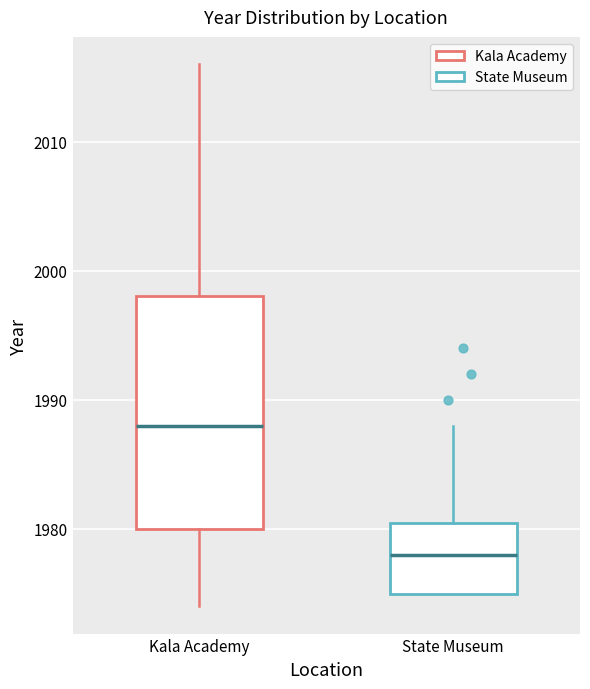

Reading left to right, transcribe this box plot: for each box, give where its median line is, the range the box spans, and where its two whiskers end, as read against the y-axis. The values are not printed on the chart, so give them approximately, as read against the axis.

Kala Academy: median 1988, box 1980 to 1998, whiskers 1974 to 2016
State Museum: median 1978, box 1975 to 1981, whiskers 1975 to 1988